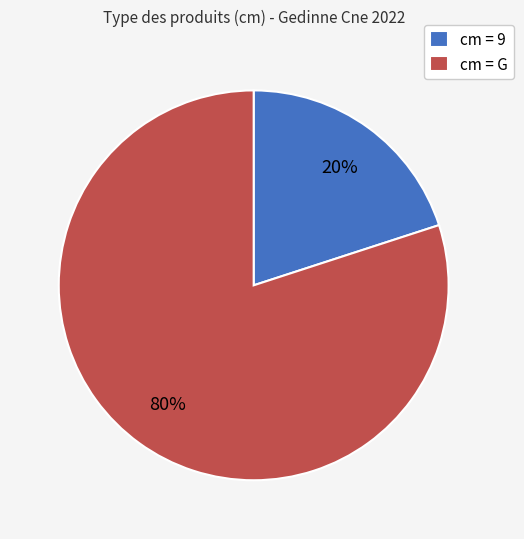

To the nearest percent, what is the difference between the largest and smallest slice percentages?

60%